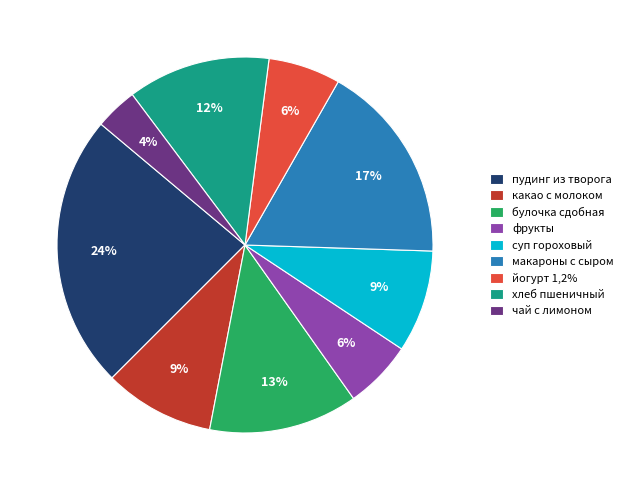

To the nearest percent, what percentage of the pie is чай с лимоном?

4%